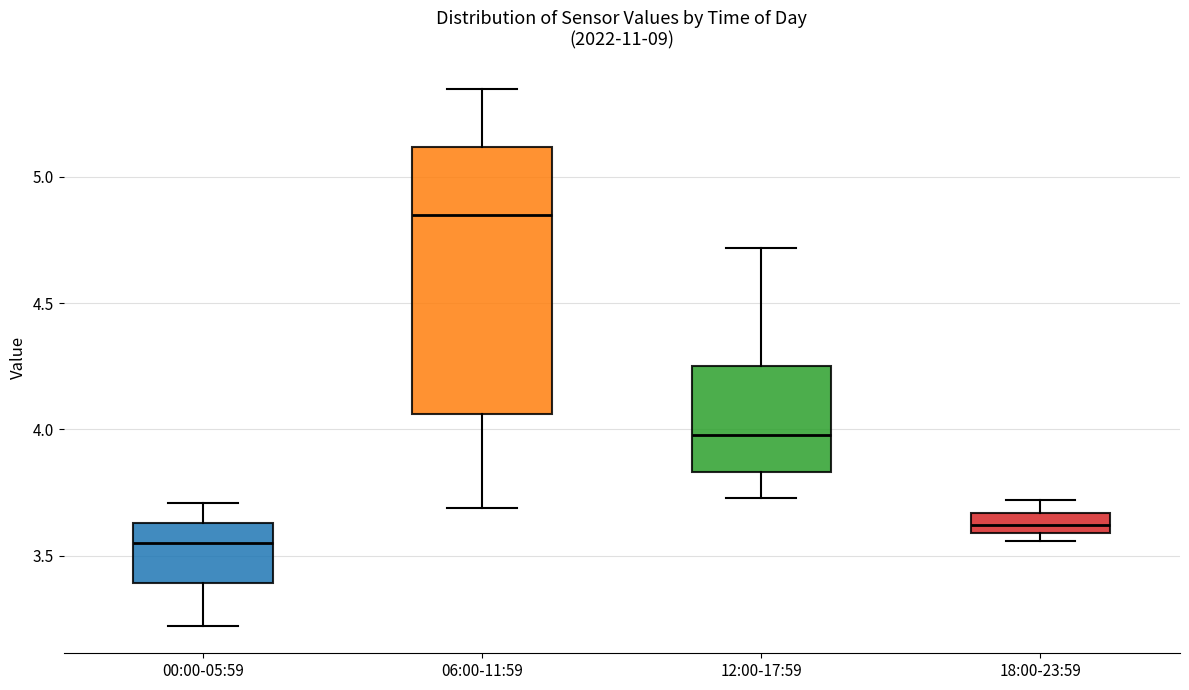

Reading left to right, read every box against the y-axis: the position of its median line, the range the box covers, and the ends of its whiskers. The values are not printed on the chart, so give them approximately, as read against the axis.

00:00-05:59: median 3.55, box 3.40 to 3.65, whiskers 3.20 to 3.70
06:00-11:59: median 4.85, box 4.05 to 5.10, whiskers 3.70 to 5.35
12:00-17:59: median 4.00, box 3.85 to 4.25, whiskers 3.75 to 4.70
18:00-23:59: median 3.60 (inside the box), box 3.60 to 3.65, whiskers 3.55 to 3.70